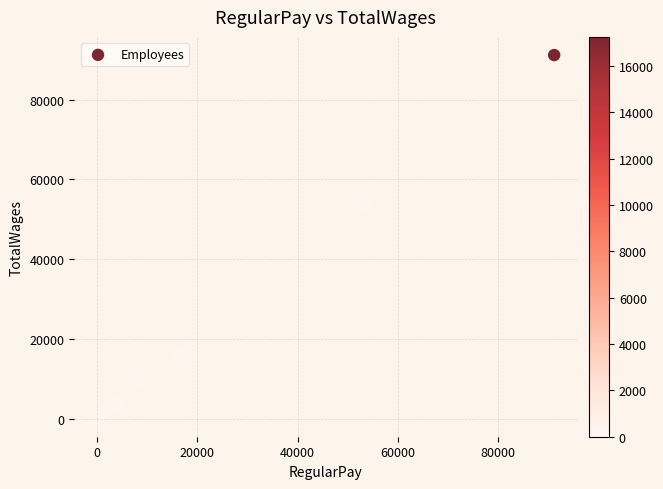

What Y value in the scatter plot is closest to 45583?

53464